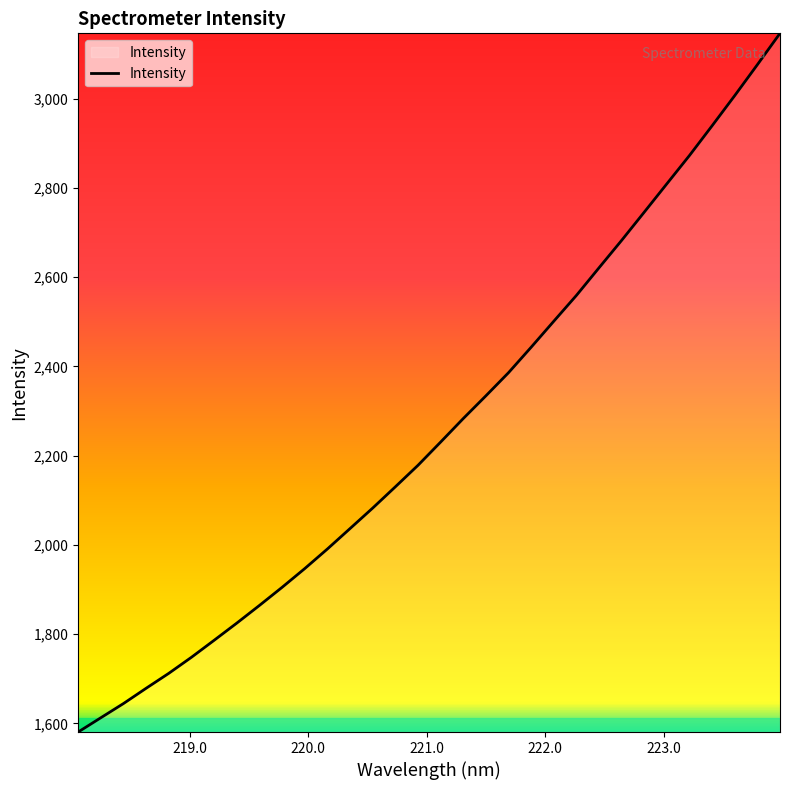

What is the maximum value shown in the chart?

3146.2